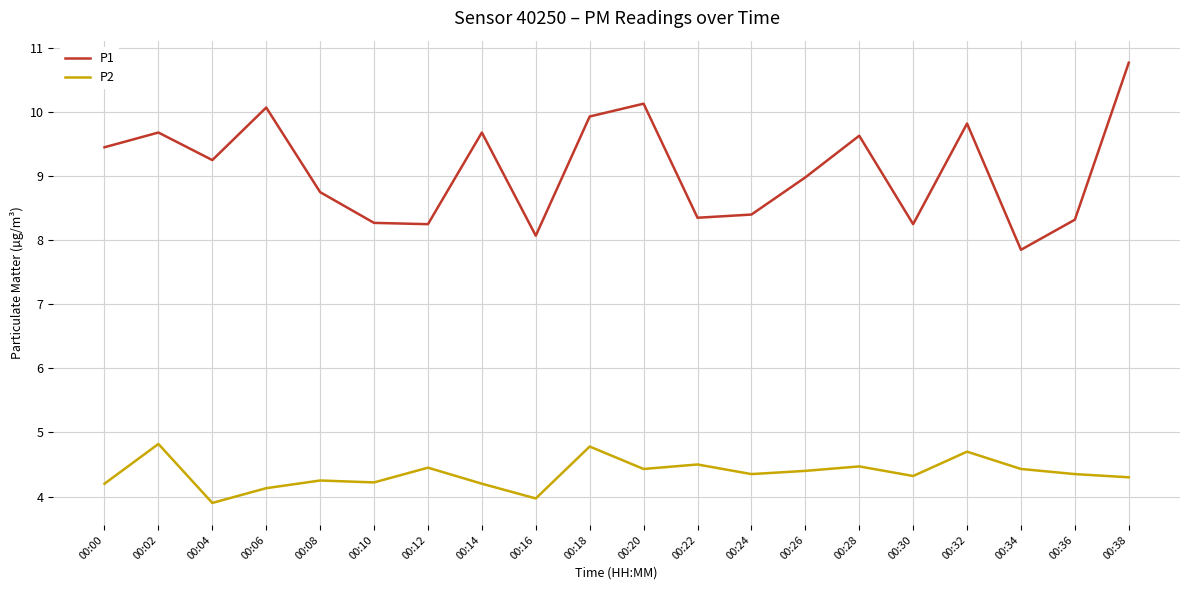

At which category is the sum across all series the highest?

00:38